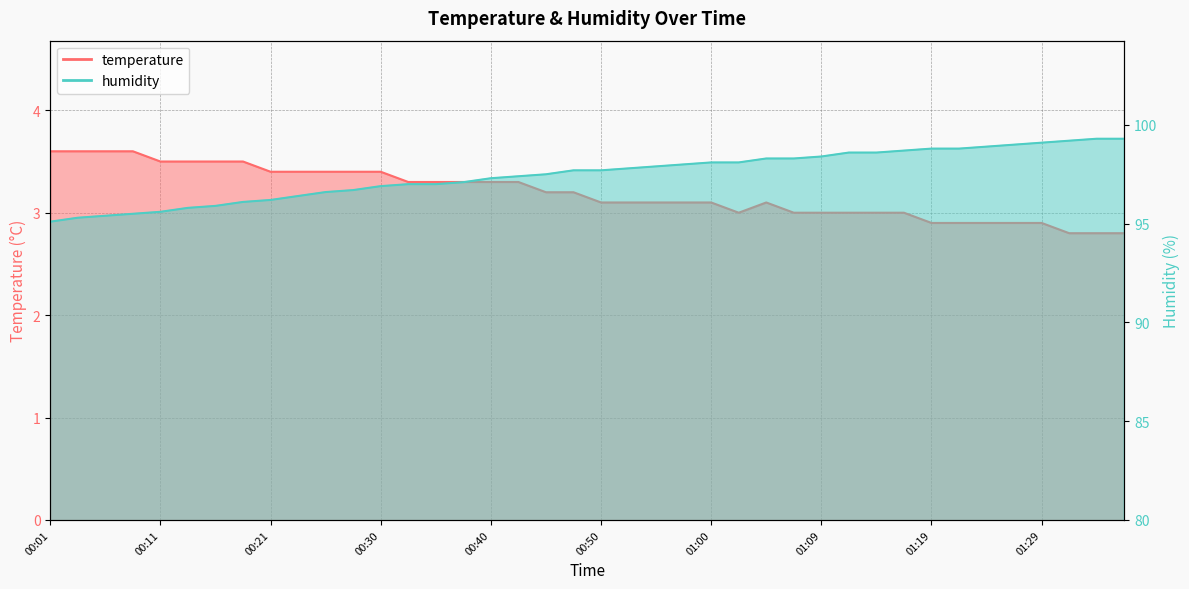

What is the value of the temperature point at the 27th from the left?

3.1